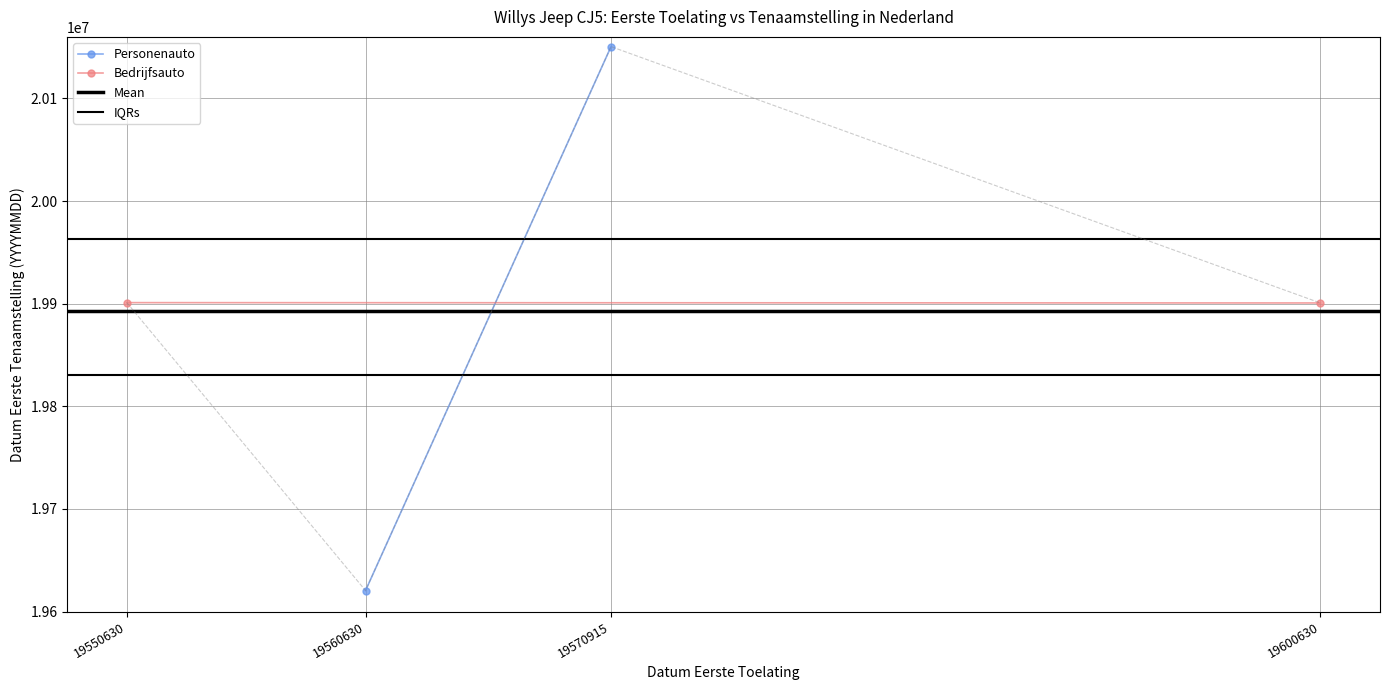

At which label is Mean closest to 19893168?

19550630